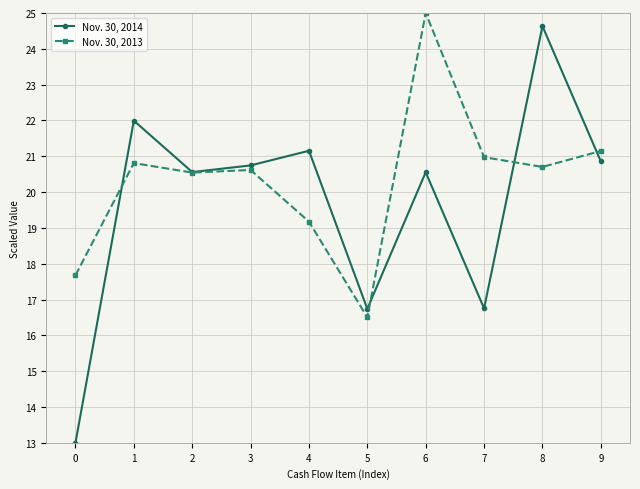

The value of Nov. 30, 2013 at 9 is 12.2. True or false?

False